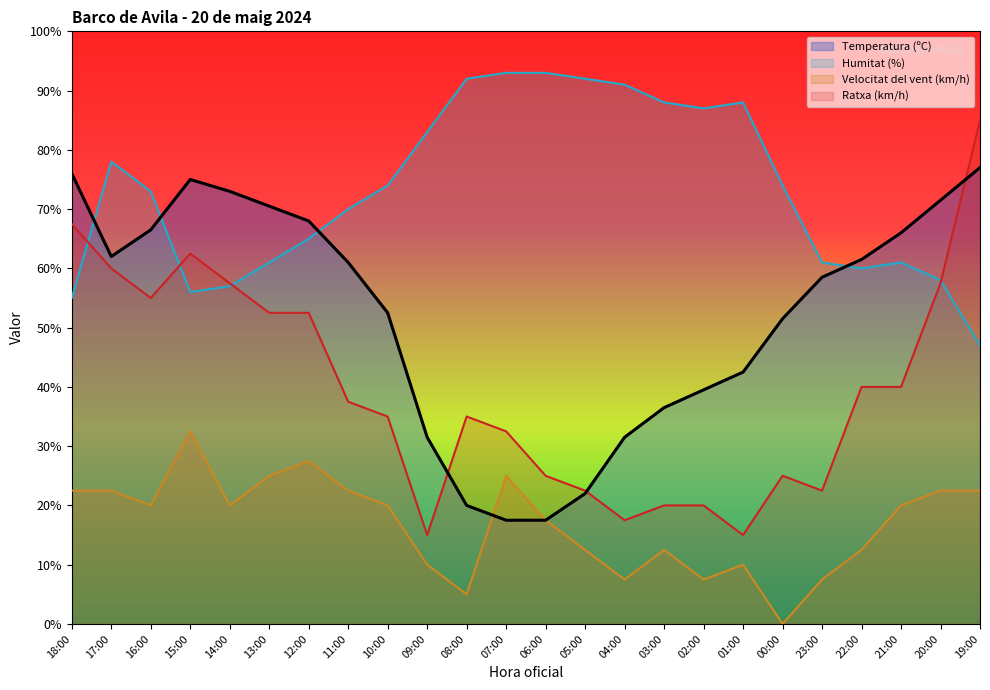

How many lines are shown in the chart?

4